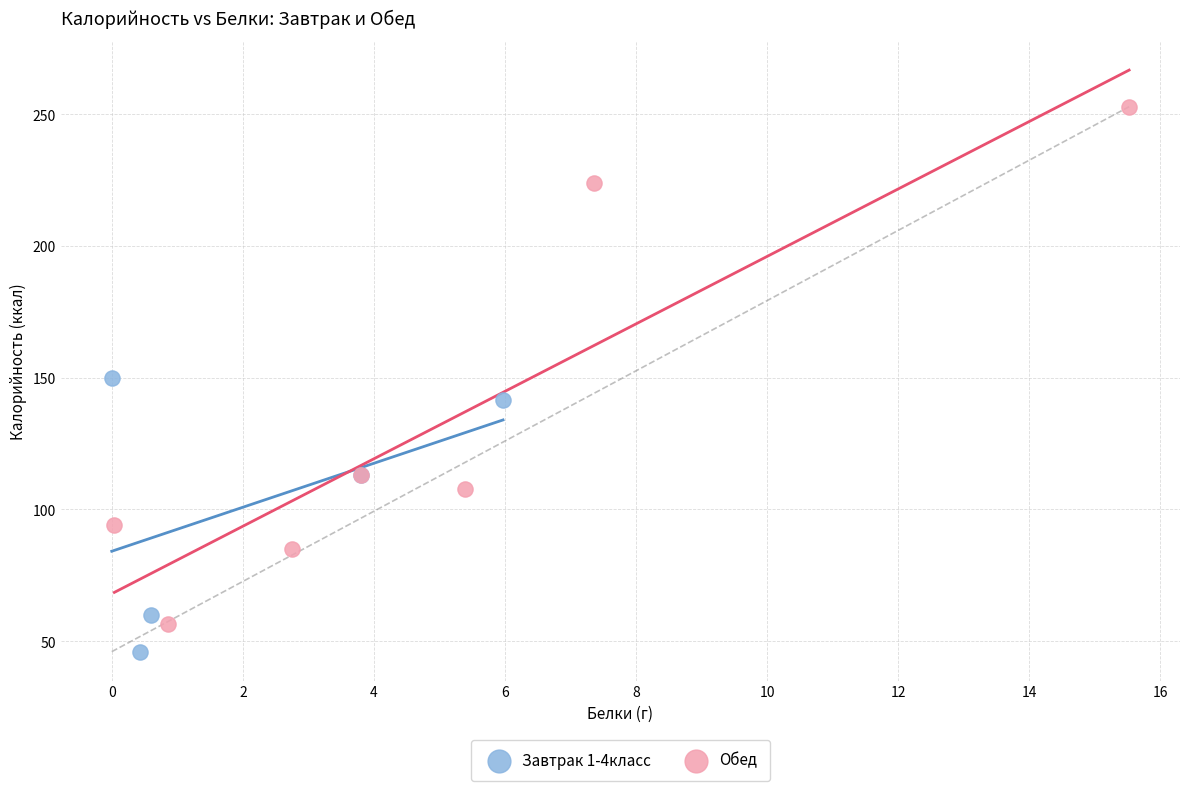

Which series contains the highest Y value?

Обед